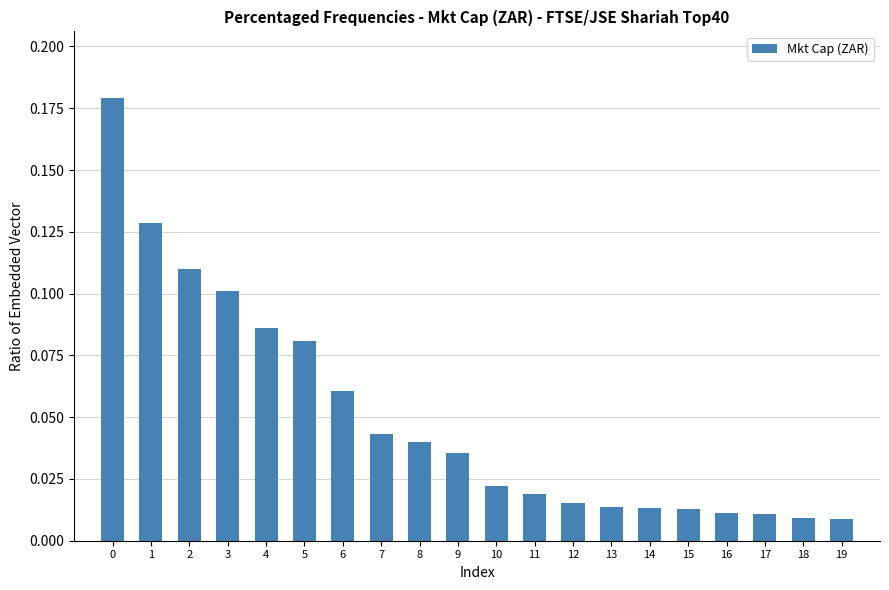

What is the sum of all values?

1.0